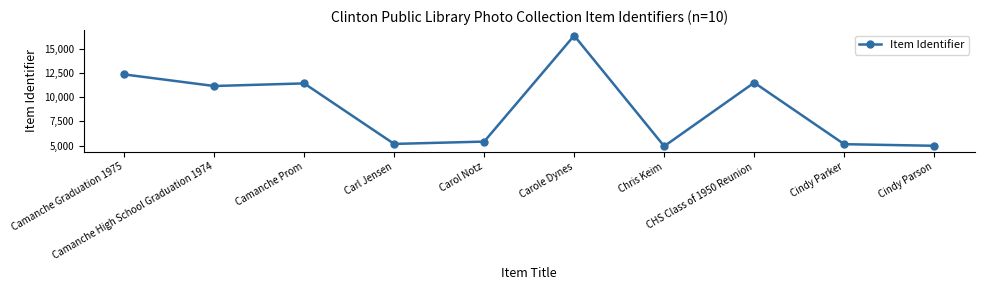

What is the value of the 5th point from the left?

5407